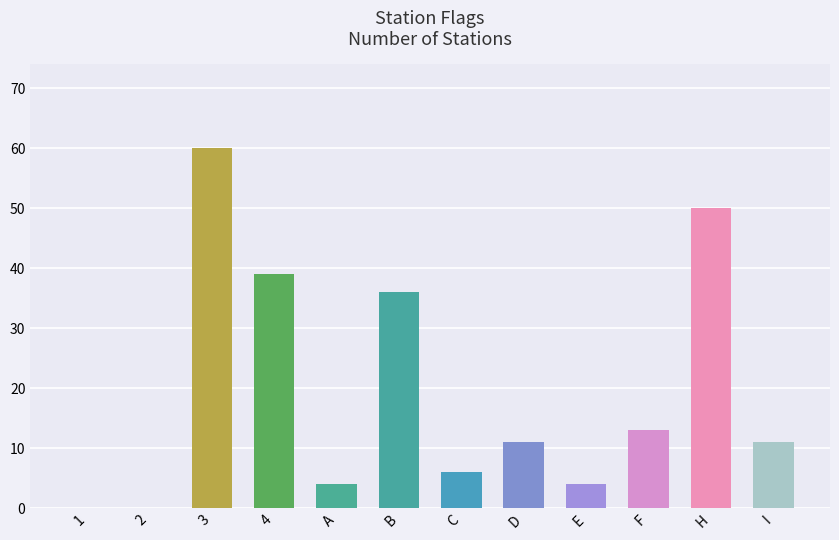

At which category does the chart reach its peak across all series?

3